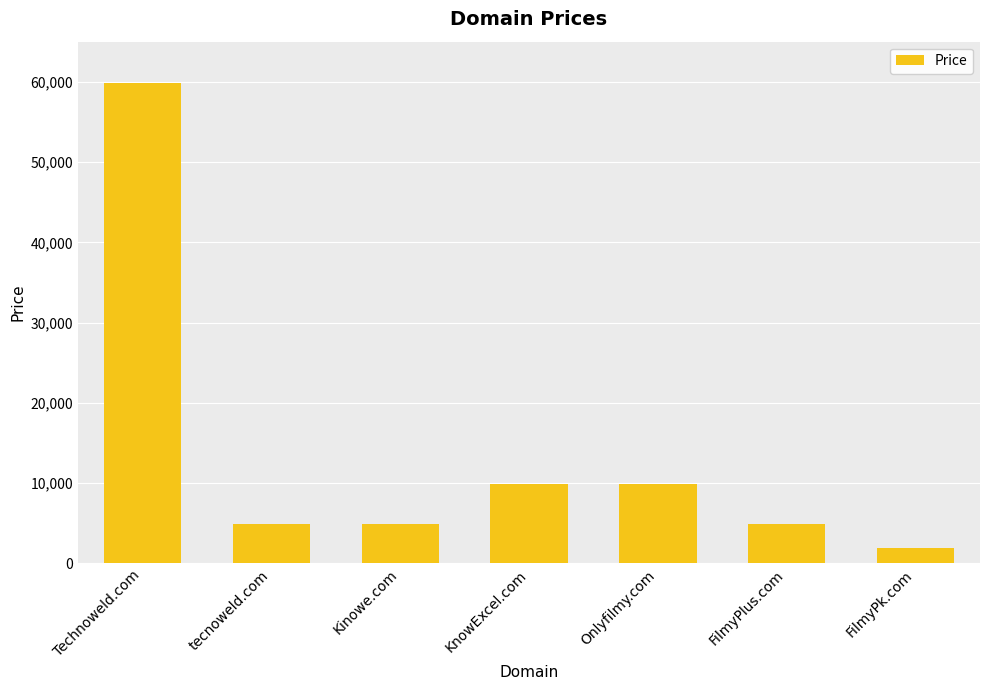

What is the label of the 4th bar from the left?

KnowExcel.com